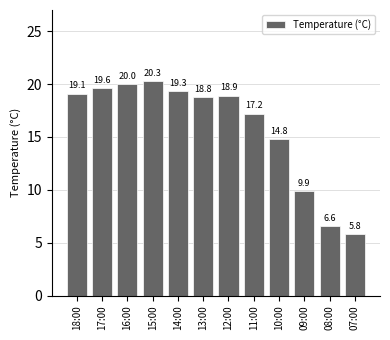

Does the chart contain any negative values?

No